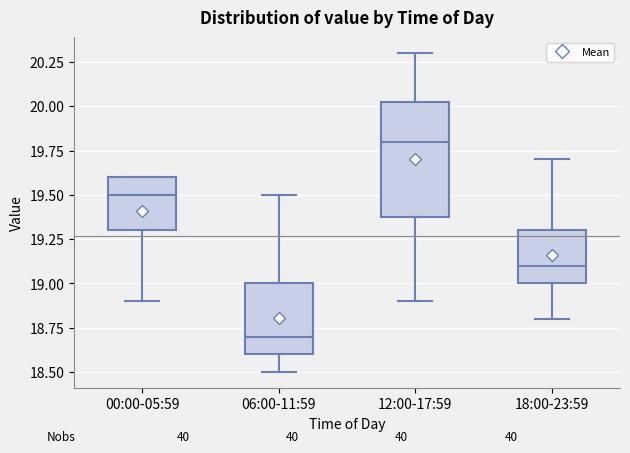

Where is the lower edge of the box for 00:00-05:59 on the y-axis? The values are not printed on the chart, so give them approximately, as read against the axis.

19.30